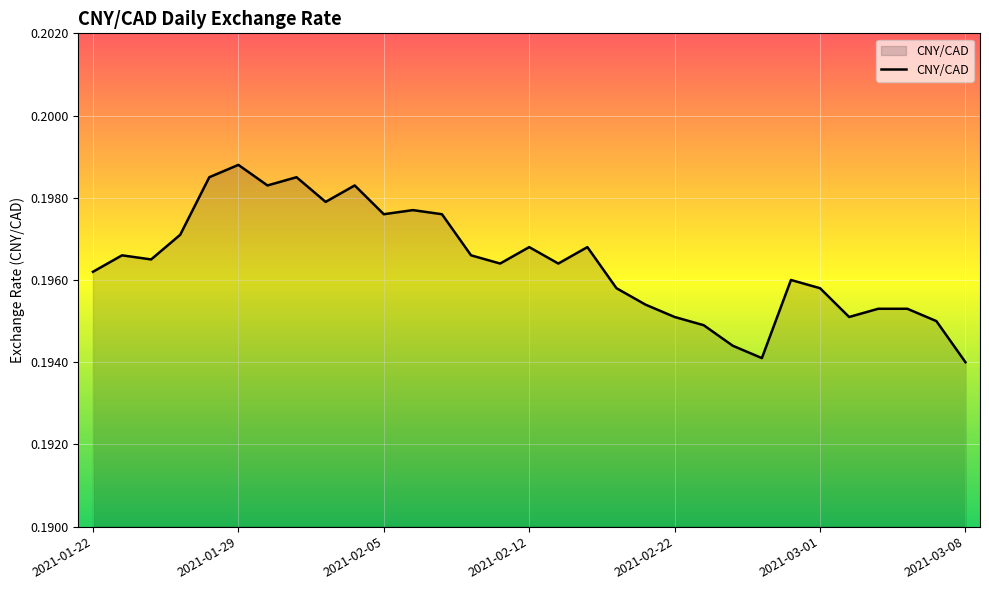

At which category does the chart reach its minimum across all series?

2021-03-08